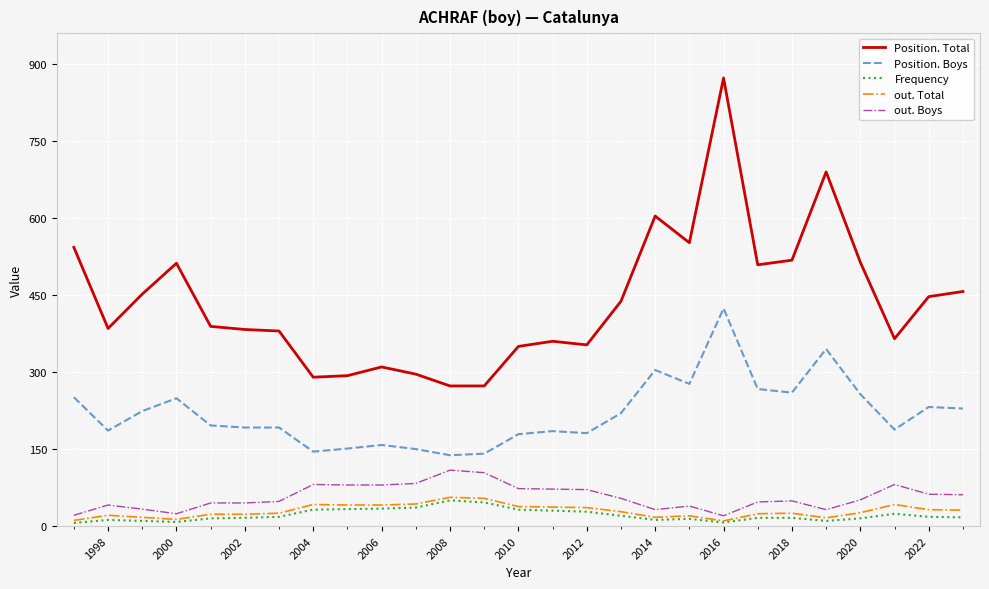

Which series has the widest spread of values?

Position. Total